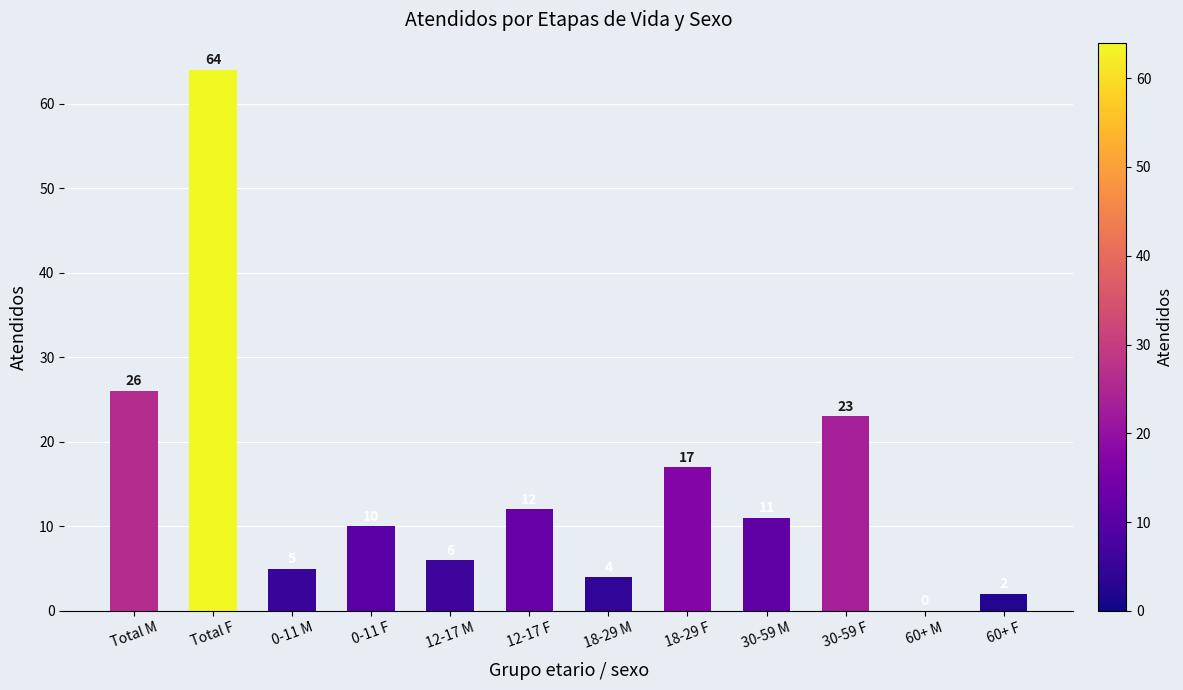

What is the maximum value shown in the chart?

64